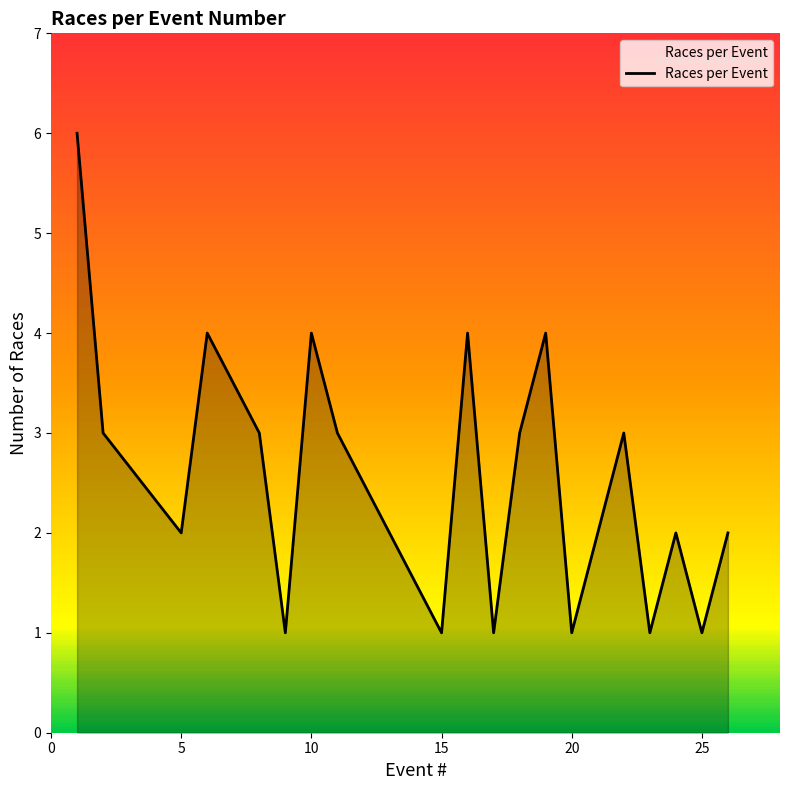

What is the greatest value displayed?

6